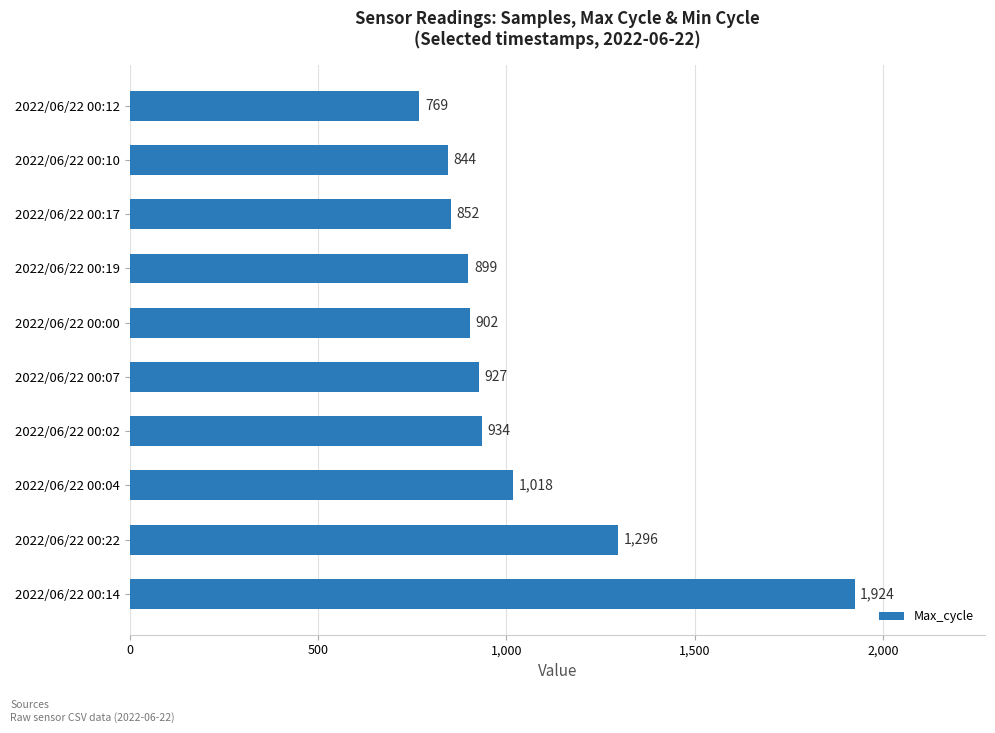

How many bars are there in total?

10